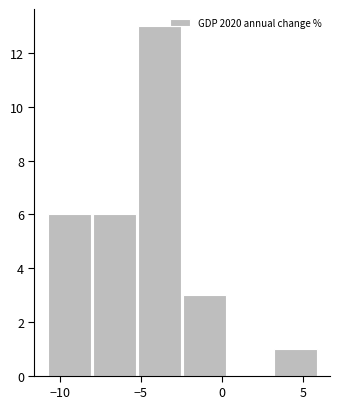

Reading left to right, list every bar in this chart as the range it spans on the x-axis followed by its height. Neither the bar edges nor the heights are printed on the chart, so give them approximately, as read against the axes.

-11.0 to -8.0: 6
-8.0 to -5.0: 6
-5.0 to -2.5: 13
-2.5 to 0.5: 3
0.5 to 3.0: 0
3.0 to 6.0: 1